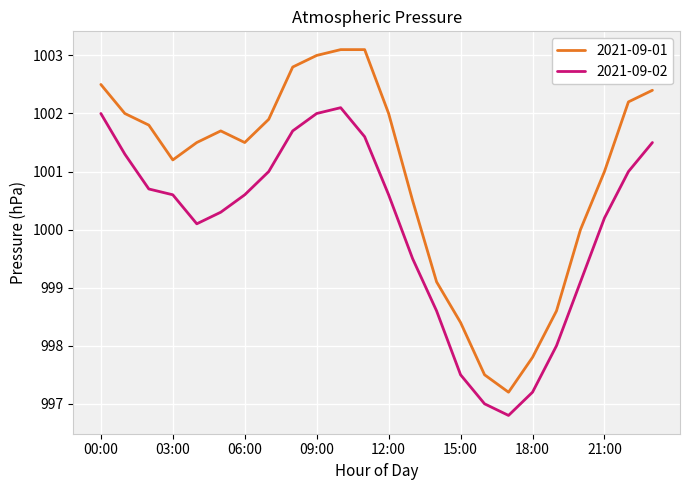

Which series has the widest spread of values?

2021-09-01